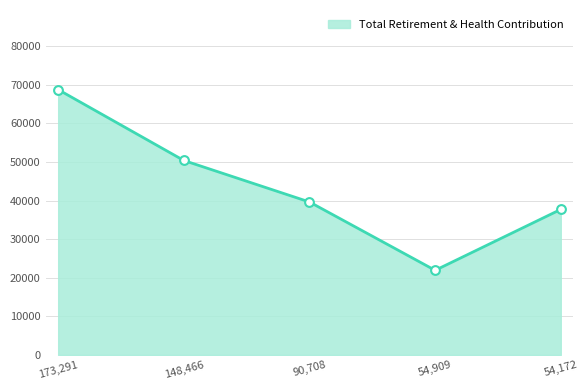

What is the change in value from 148,466 to 54,172?

-12667